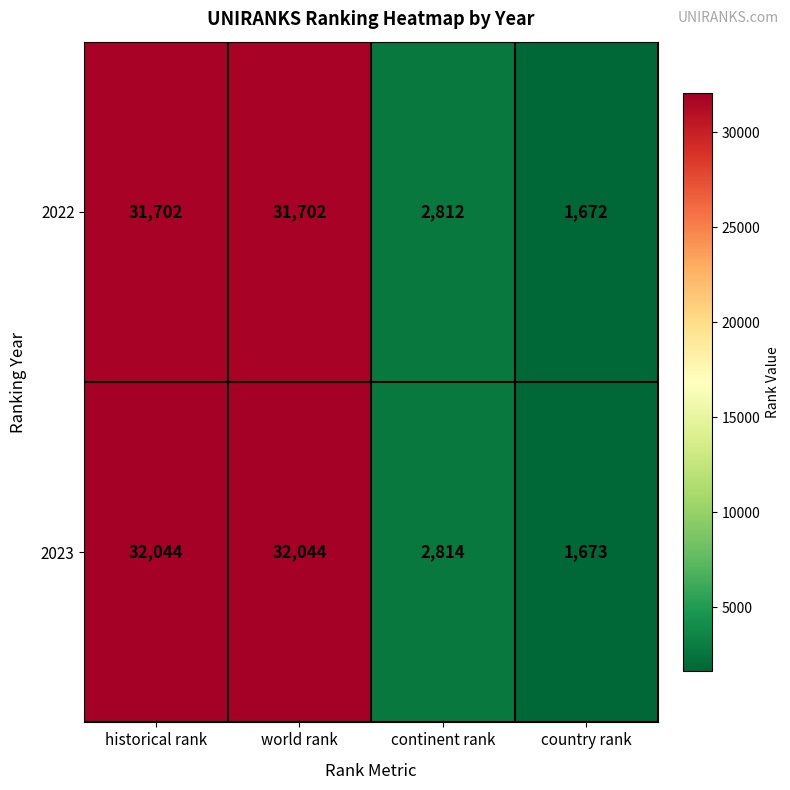

Is it true that 2023 equals 4357 at continent rank?

False